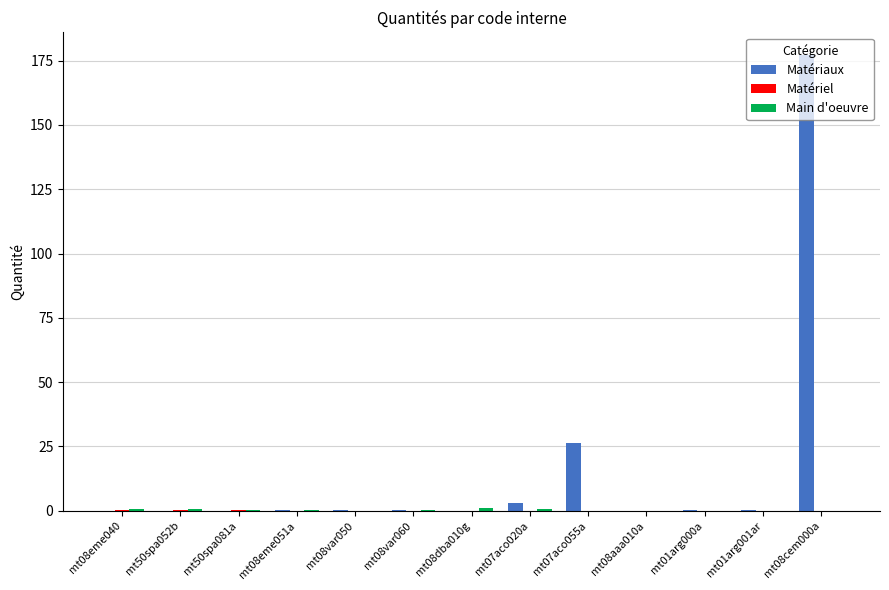

What is the greatest value displayed?

177.1